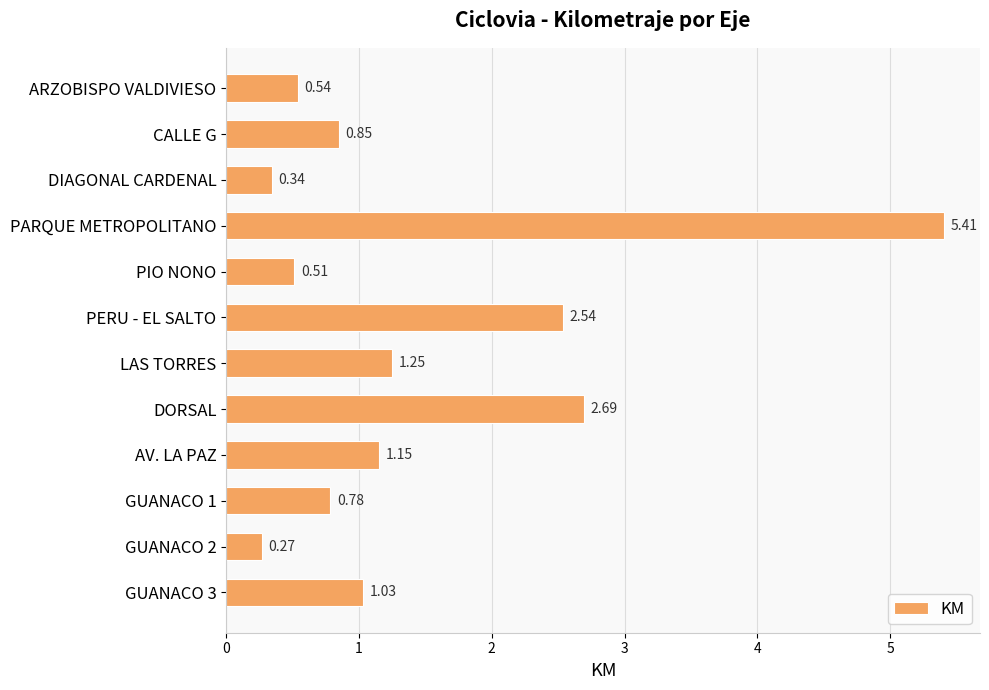

Which has a higher value, LAS TORRES or DORSAL?

DORSAL